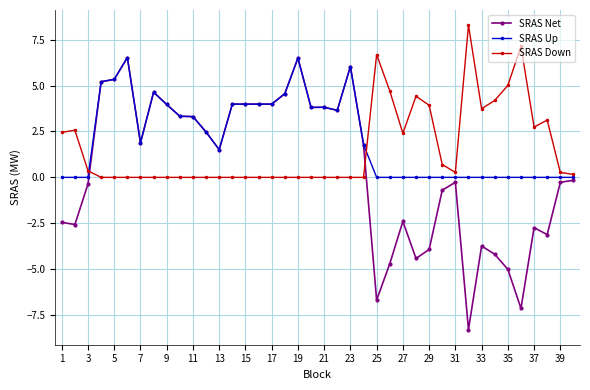

What is the highest value of the SRAS Net series?

6.5